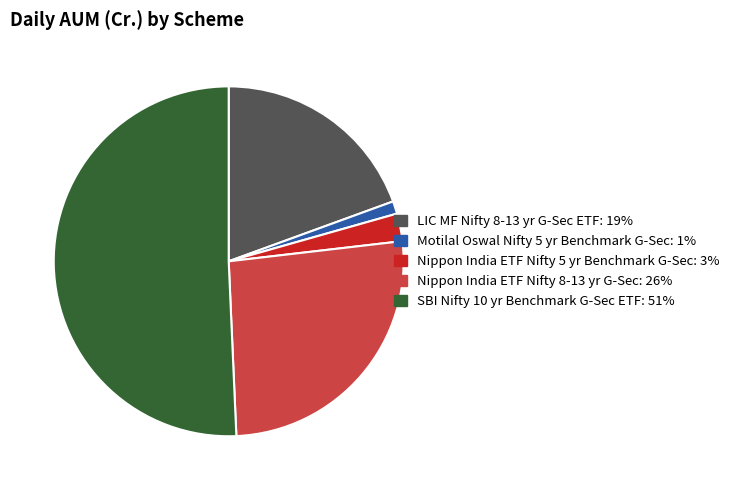

True or false: Motilal Oswal Nifty 5 yr Benchmark G-Sec accounts for 1% of the total.

True